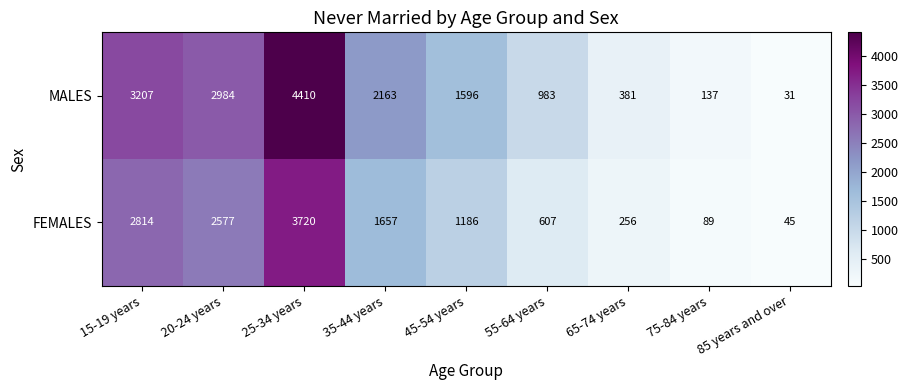

What is the difference between the highest and lowest values at 45-54 years?

410